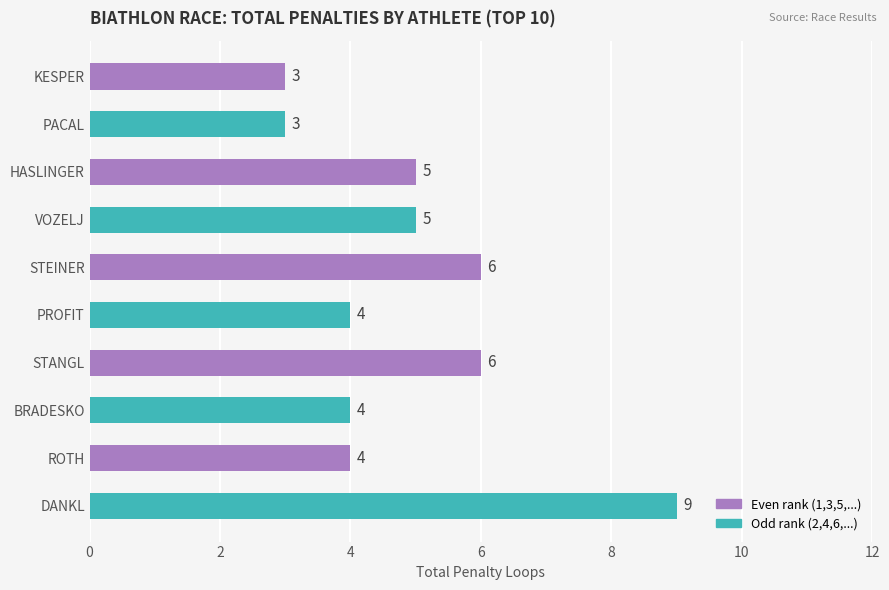

What is the maximum value shown in the chart?

9